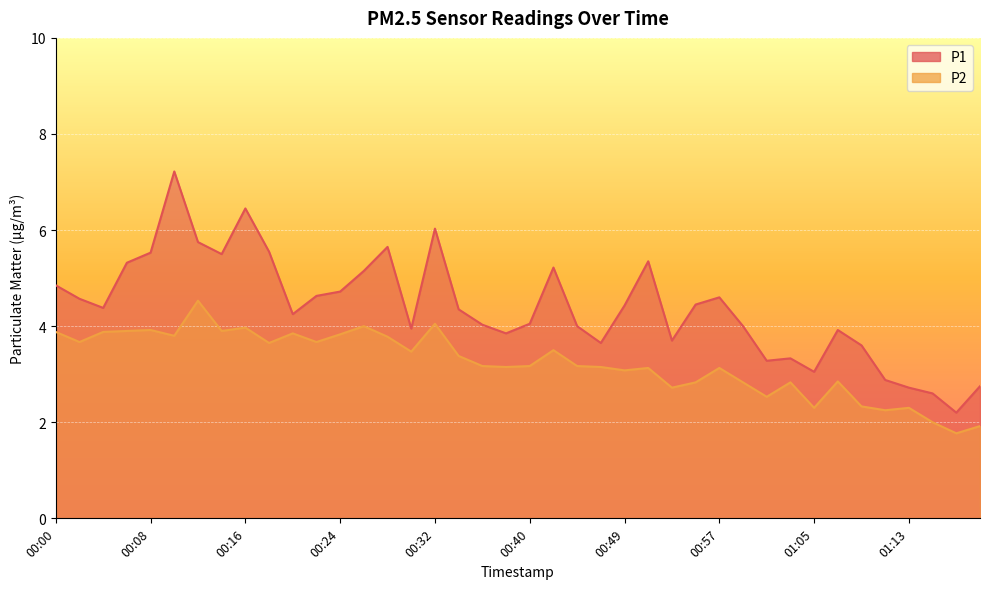

Is it true that P2 equals 5.4 at 00:10?

False